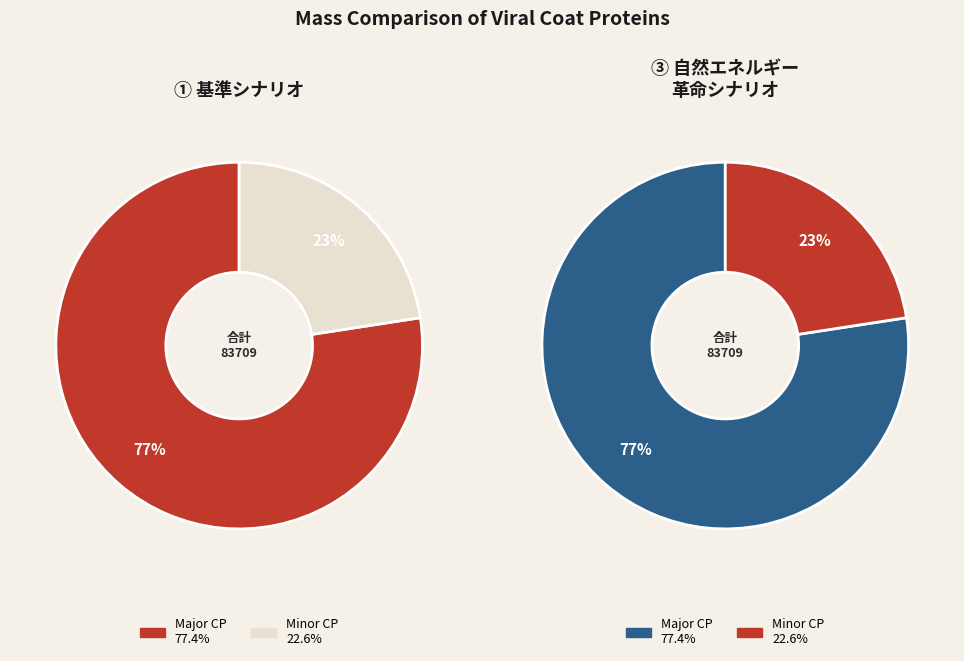

What percentage is the tr|A0A186YBX9|A0A186YBX9_9VIRU Minor CP slice, to the nearest percent?

23%